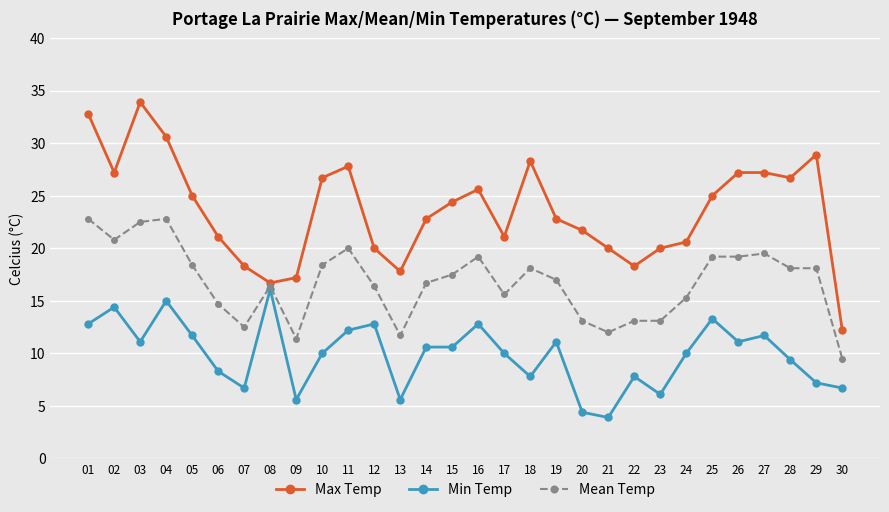

At how many categories does at least one series exceed 27?

9